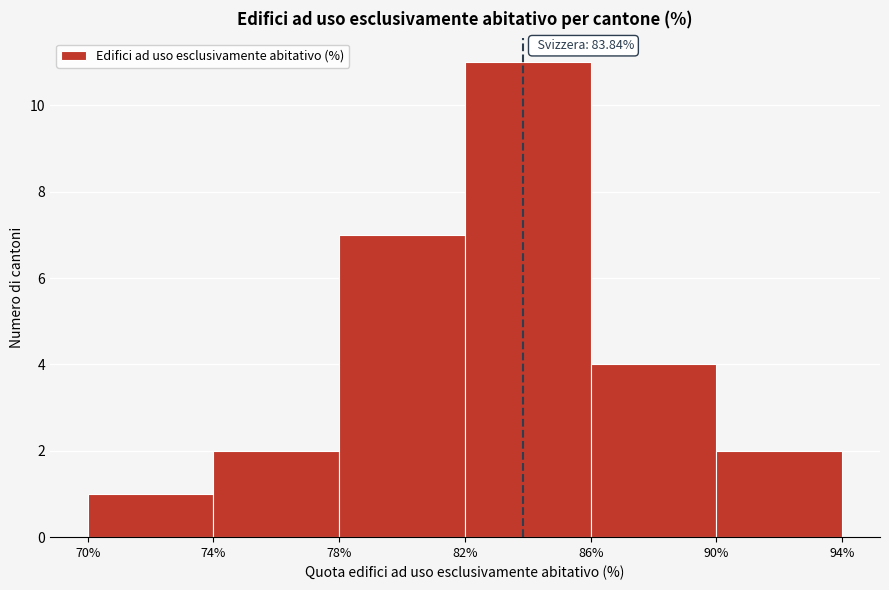

Which range on the x-axis has the tallest bar?

82% to 86%